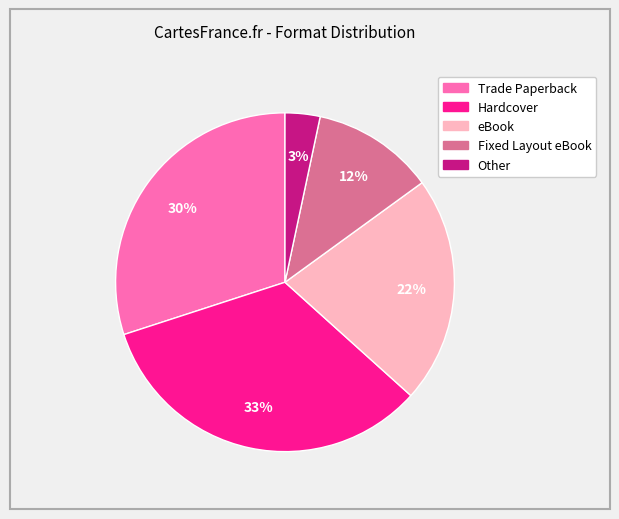

Is there any slice that represents more than half of the pie?

No